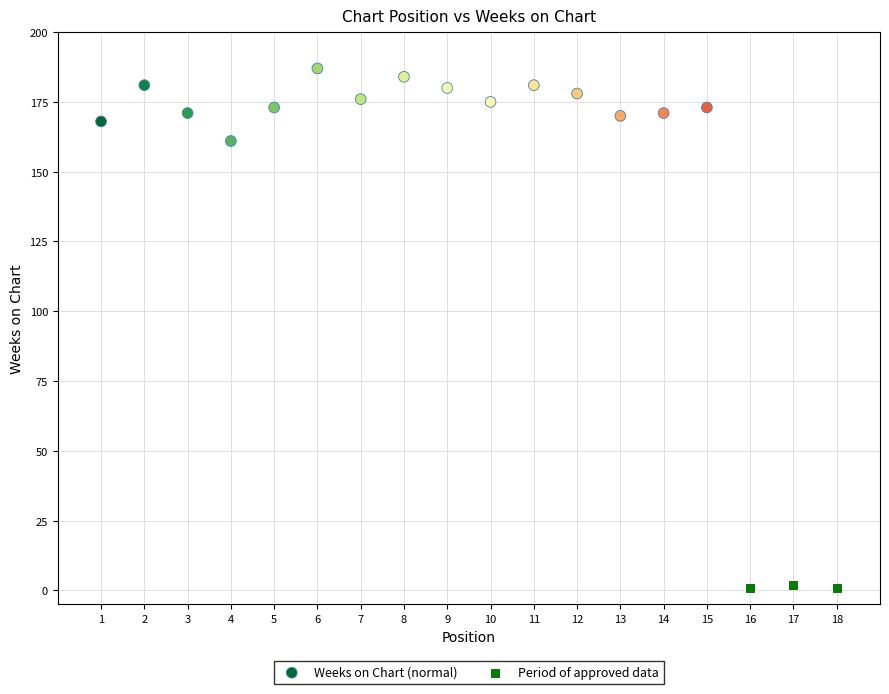

What are all the series names shown in the legend?

Weeks on Chart (normal), Period of approved data